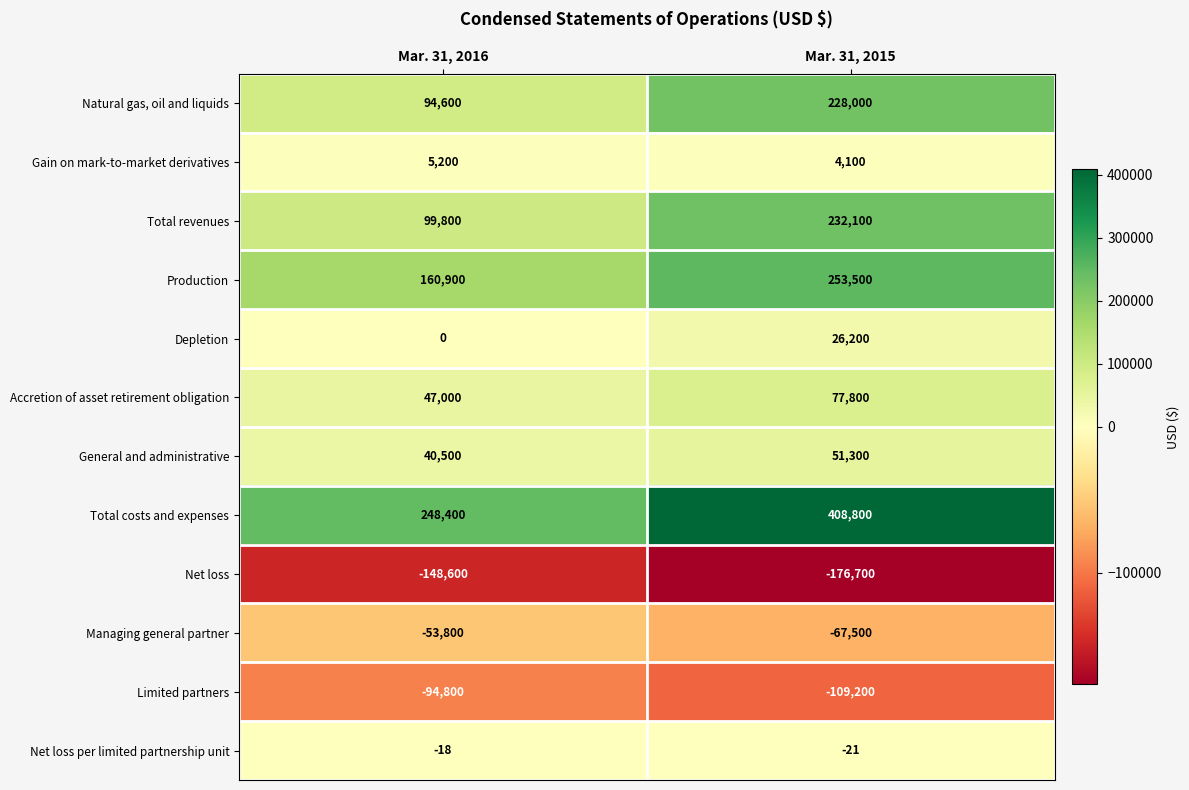

The Natural gas, oil and liquids series shows 361607 at Mar. 31, 2015. True or false?

False